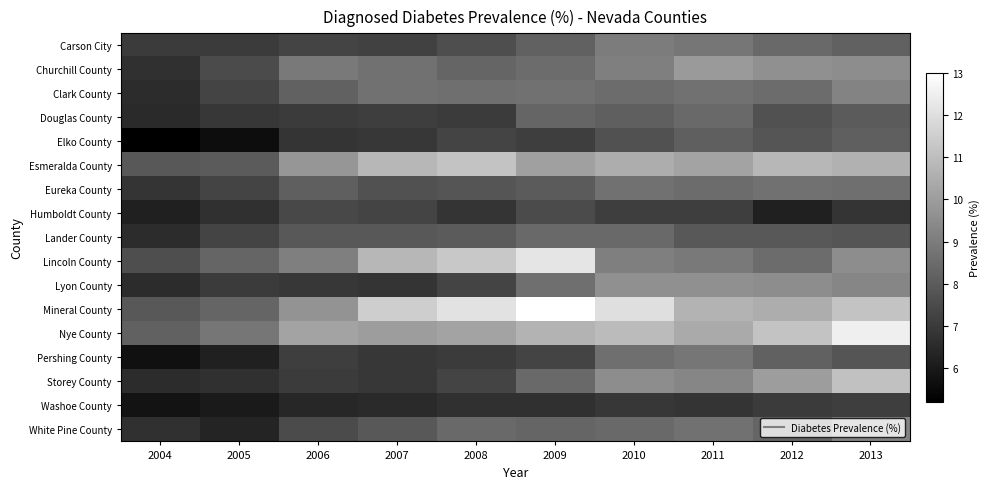

What is the difference between the highest and lowest values at 2006?

3.8